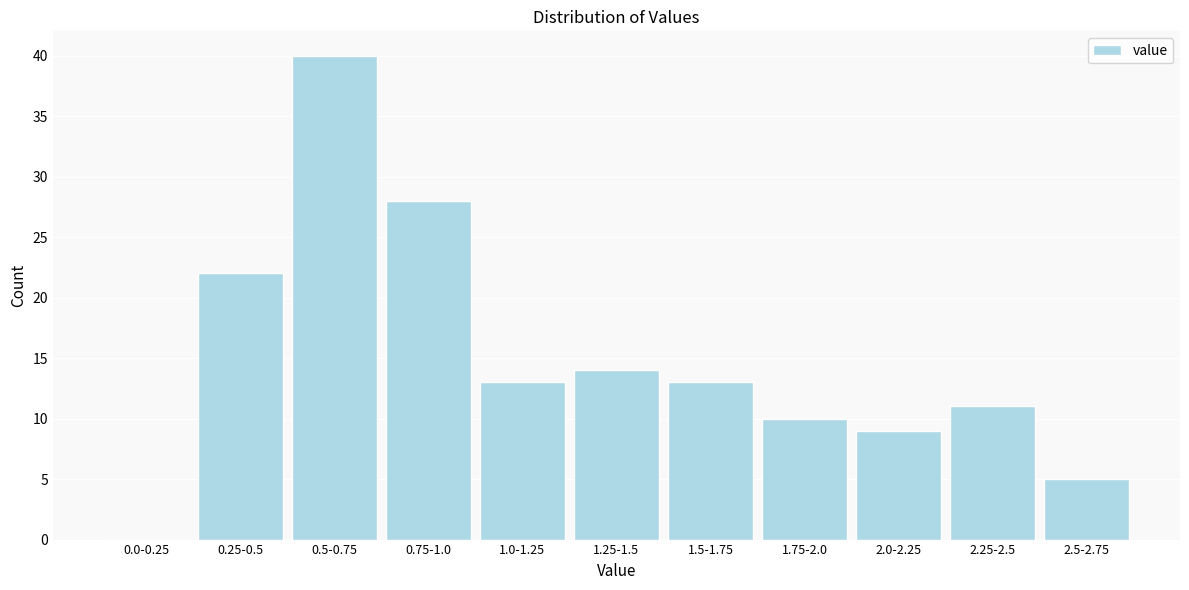

Reading left to right, what are all the values shown in this chart?

0.0-0.25=0	0.25-0.5=22	0.5-0.75=40	0.75-1.0=28	1.0-1.25=13	1.25-1.5=14	1.5-1.75=13	1.75-2.0=10	2.0-2.25=9	2.25-2.5=11	2.5-2.75=5